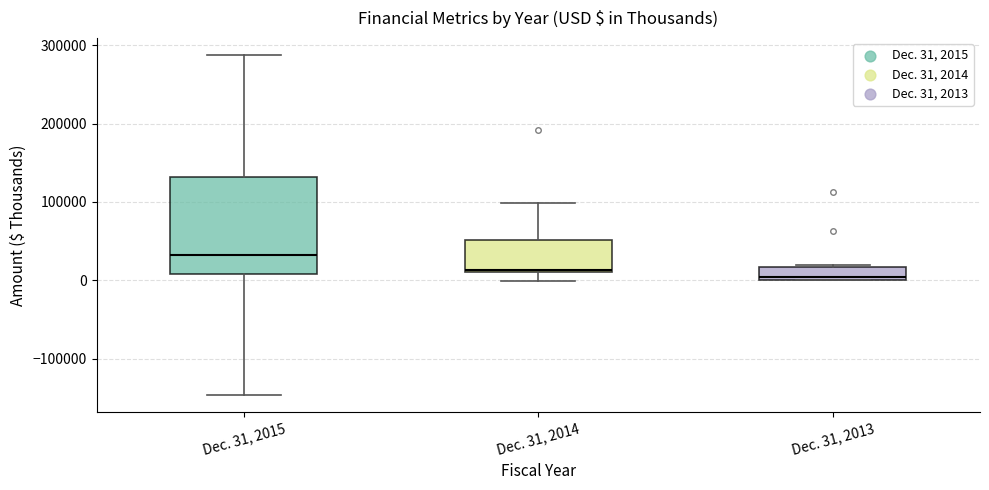

Reading left to right, read every box against the y-axis: the position of its median line, the range the box covers, and the ends of its whiskers. The values are not printed on the chart, so give them approximately, as read against the axis.

Dec. 31, 2015: median 30000, box 10000 to 130000, whiskers -150000 to 290000
Dec. 31, 2014: median 10000, box 10000 to 50000, whiskers 0 to 100000
Dec. 31, 2013: median 0 (just above the box's lower edge), box 0 to 20000, whiskers 0 to 20000